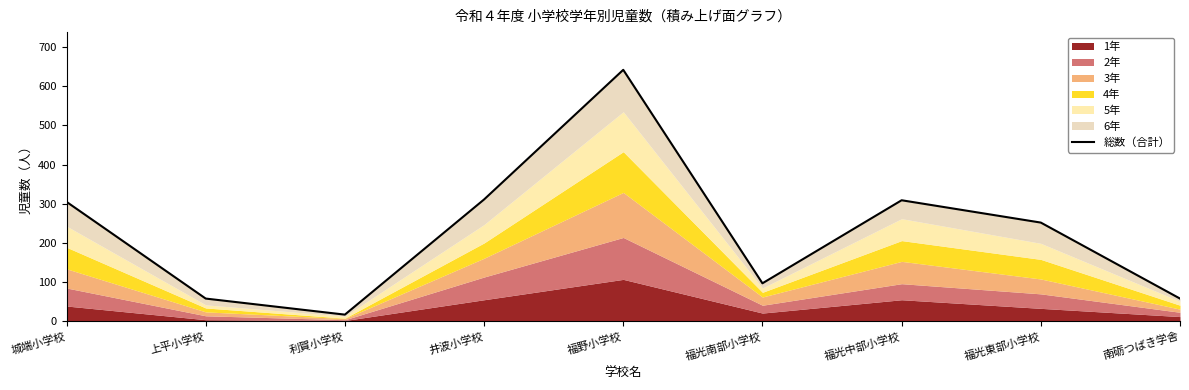

How many points are lower than both their immediate neighbors (excluding endpoints)?

2